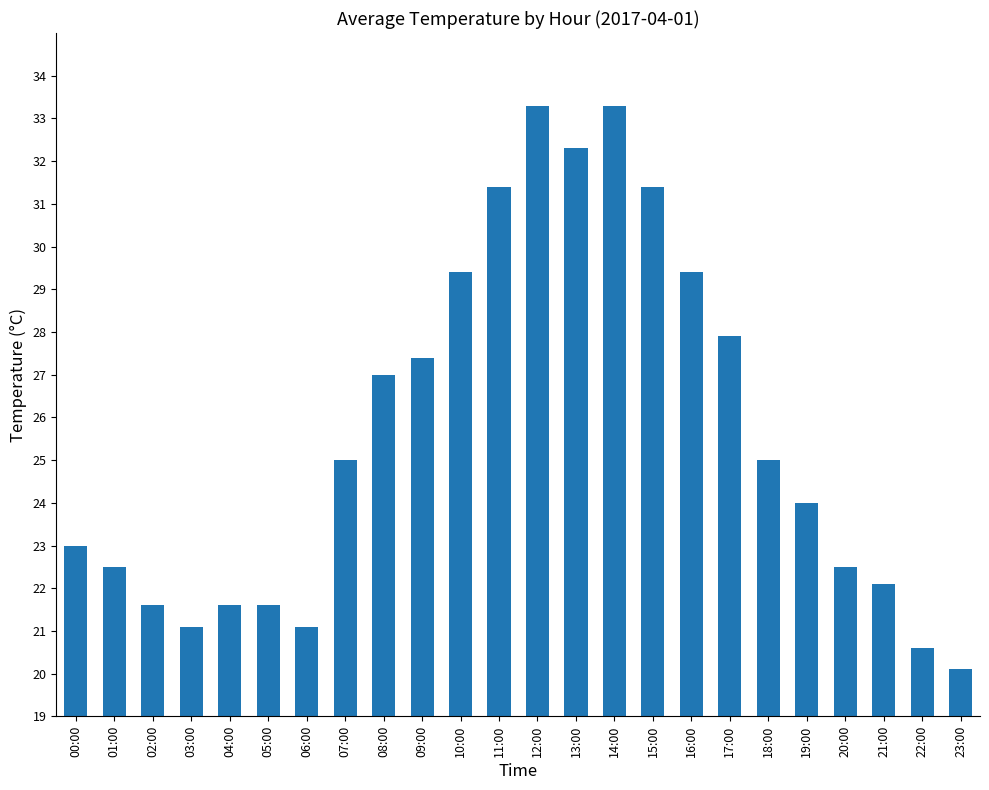

What is the greatest value displayed?

33.3